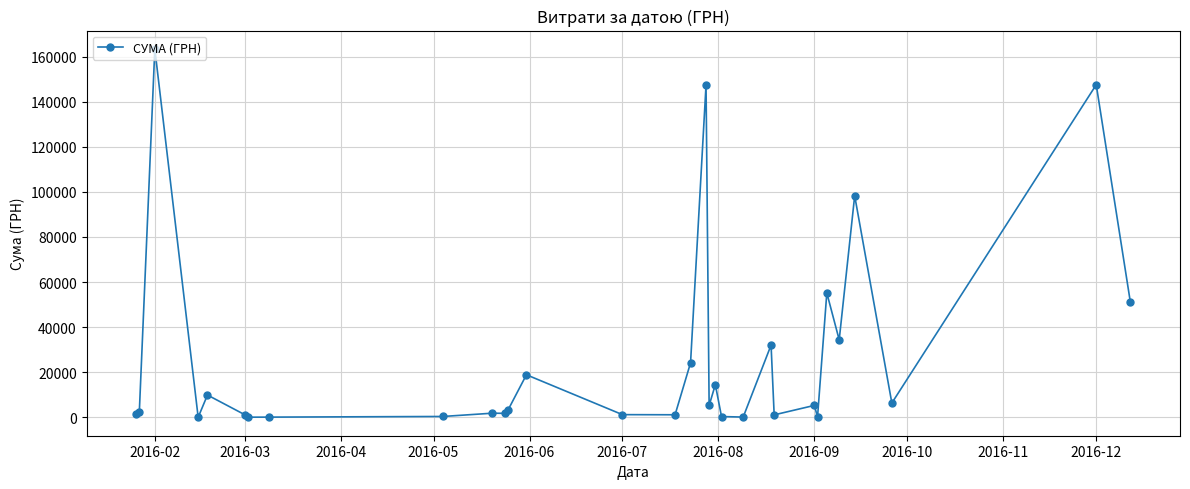

What is the maximum value shown in the chart?

163342.2